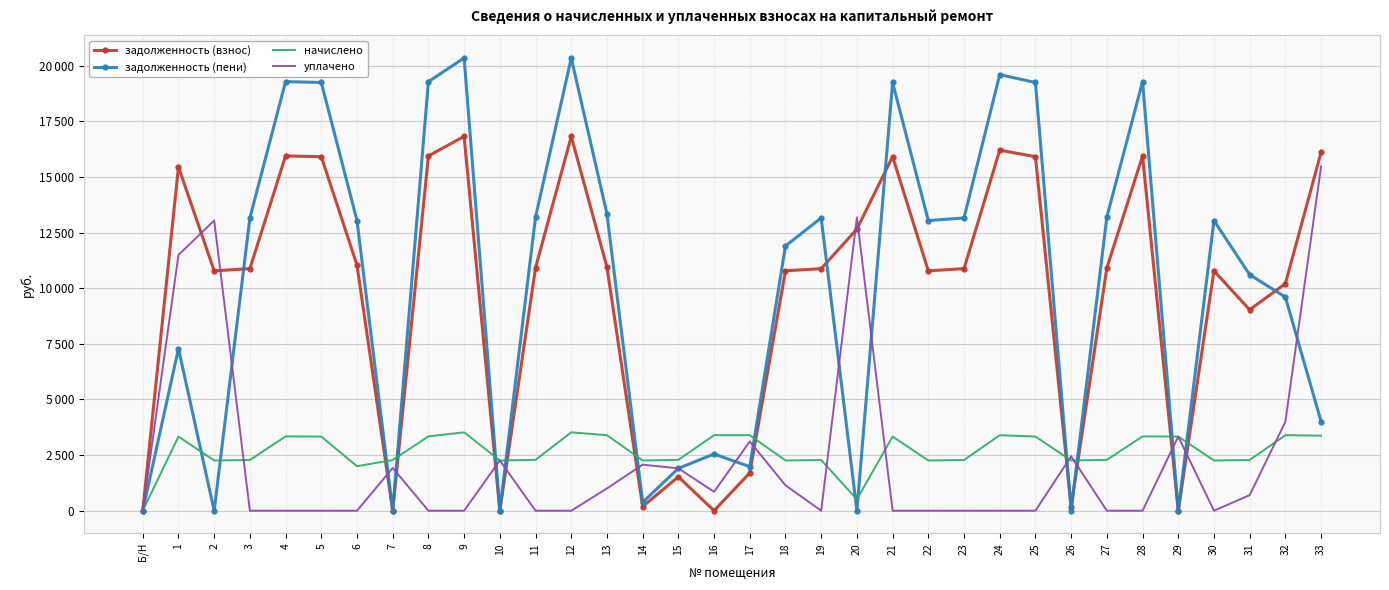

What are all the series names shown in the legend?

задолженность (взнос), задолженность (пени), начислено, уплачено